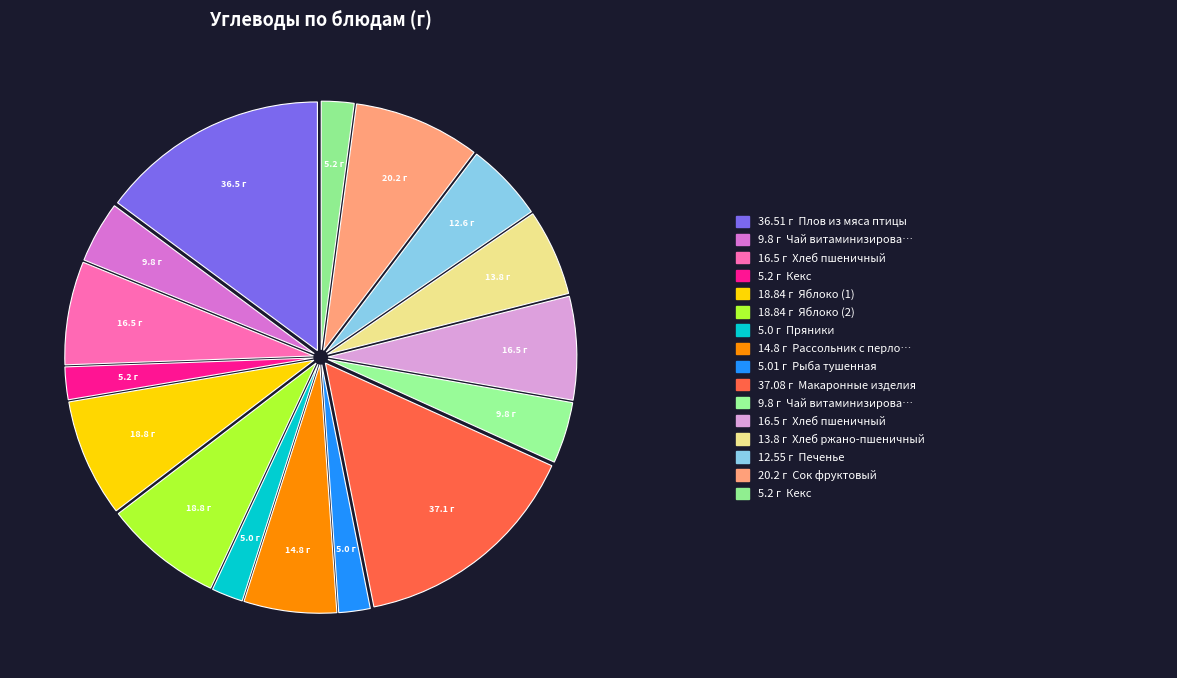

Count the number of slices in the pie.

16